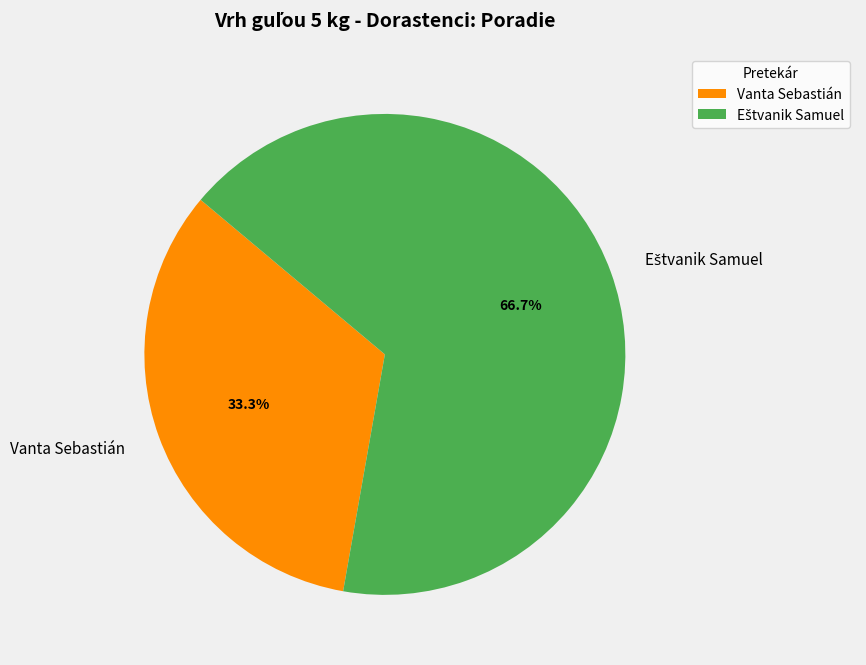

To the nearest percent, what percentage of the pie is Vanta Sebastián?

33%